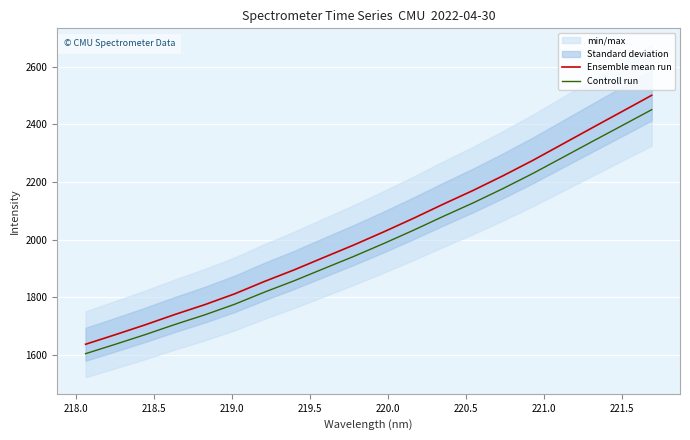

List the series in order of their peak value, lowest first.

Controll run, Ensemble mean run